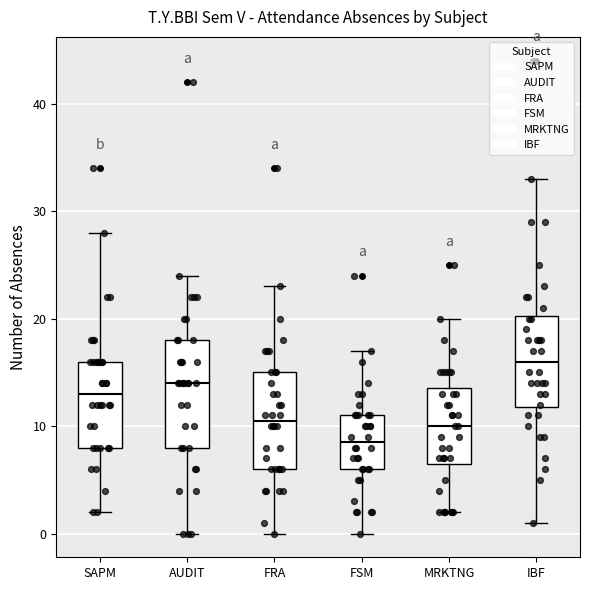

Which box's median line is the highest?

IBF